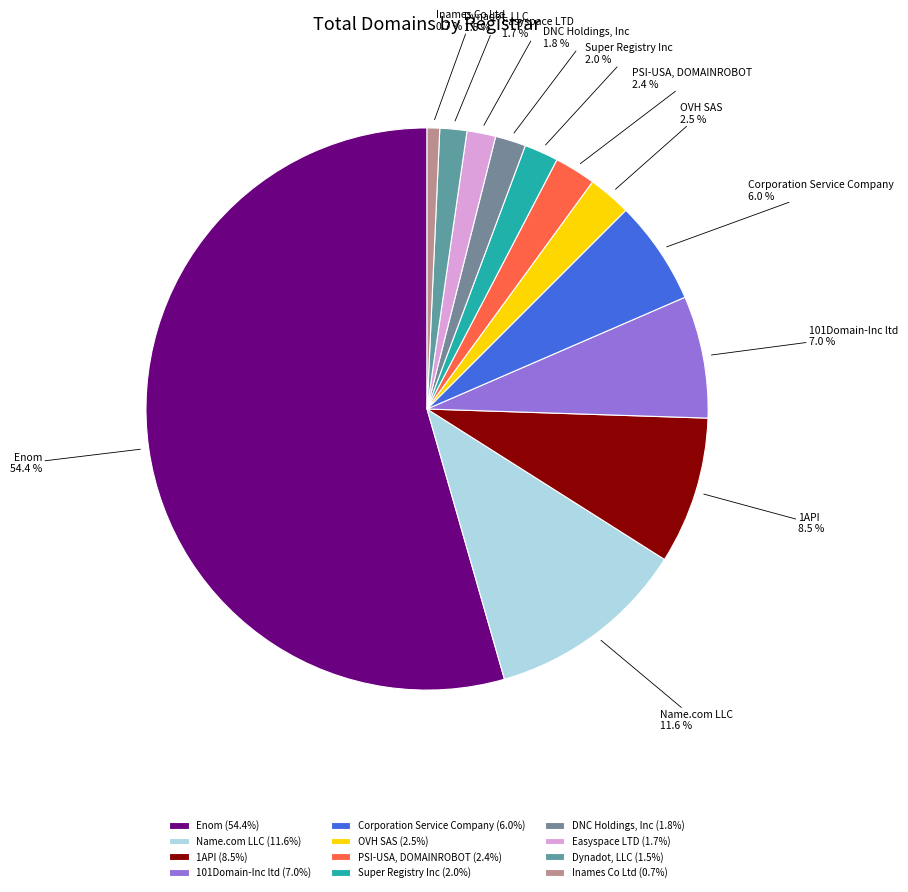

Which has a higher value, Corporation Service Company or 1API?

1API